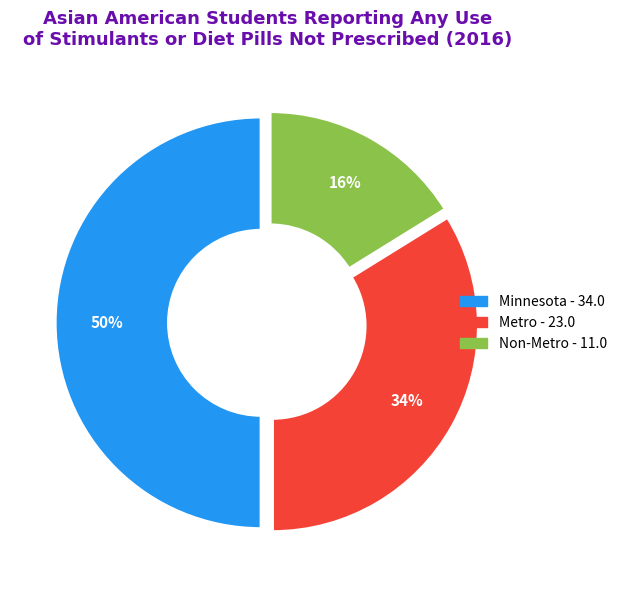

What percentage is the Non-Metro slice, to the nearest percent?

16%